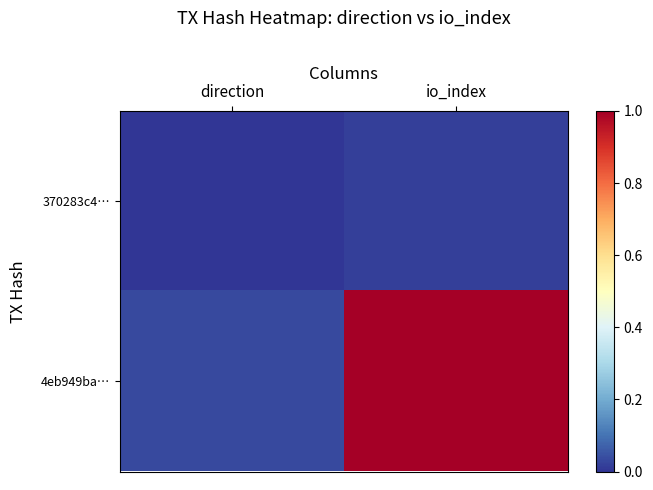

Between io_index and direction, which is larger?

io_index